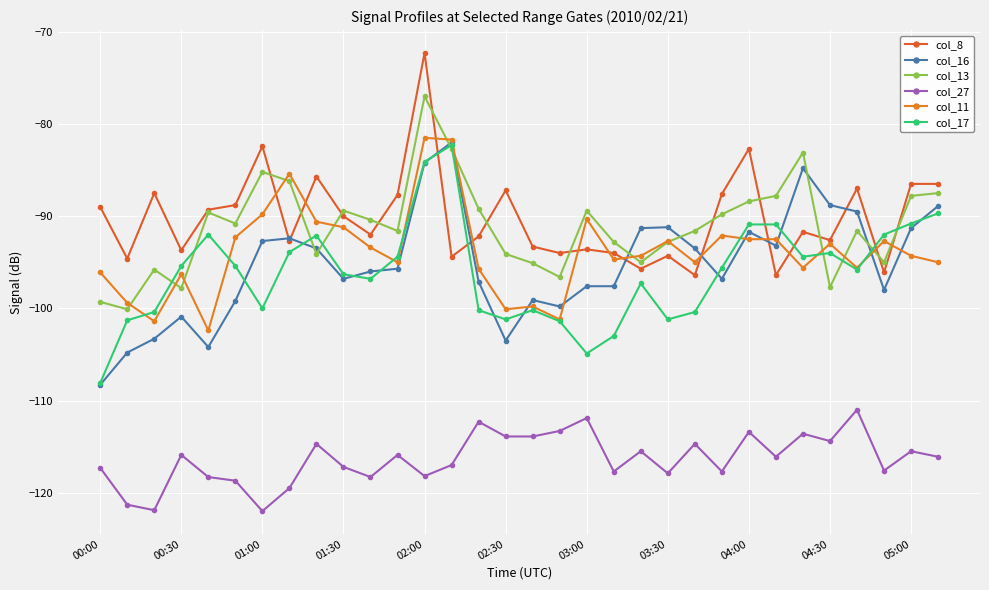

True or false: col_8 and col_27 intersect in this chart.

False